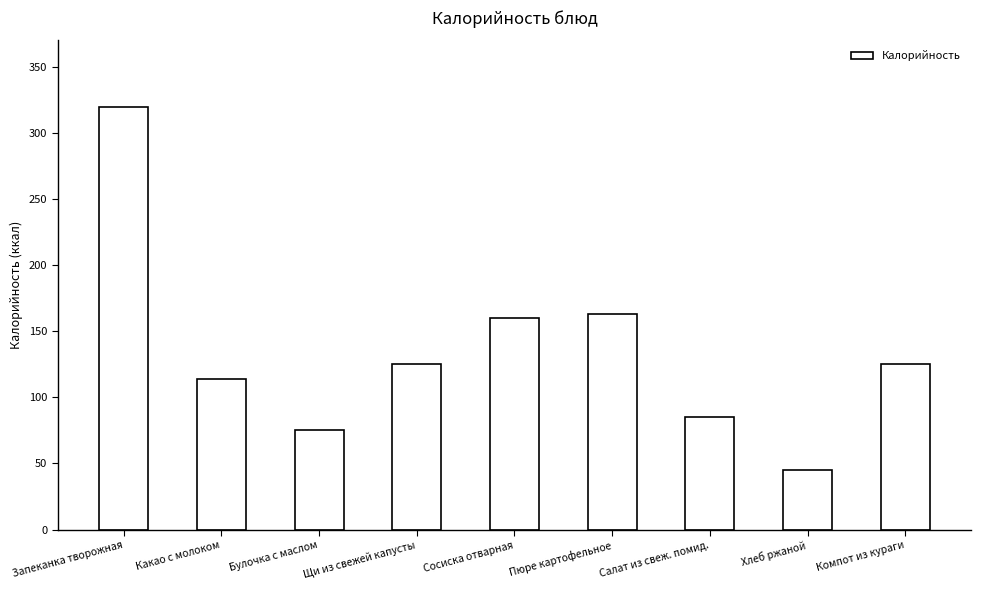

Reading right to left, transcribe all the data shown in this chart.

Компот из кураги=125	Хлеб ржаной=45	Салат из свеж. помид.=85	Пюре картофельное=163	Сосиска отварная=160	Щи из свежей капусты=125	Булочка с маслом=75	Какао с молоком=114	Запеканка творожная=320